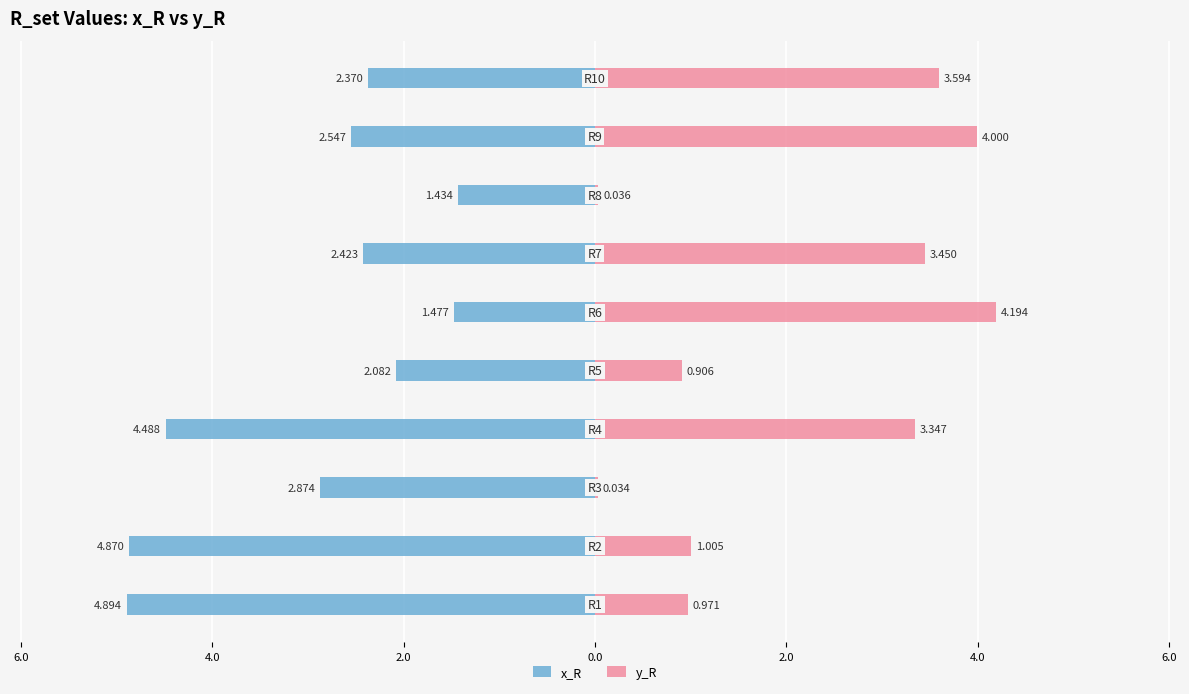

Reading left to right, extract all data points from this chart.

x_R: -4.9	-4.9	-2.9	-4.5	-2.1	-1.5	-2.4	-1.4	-2.5	-2.4
y_R: 1.0	1.0	0.0	3.3	0.9	4.2	3.5	0.0	4.0	3.6